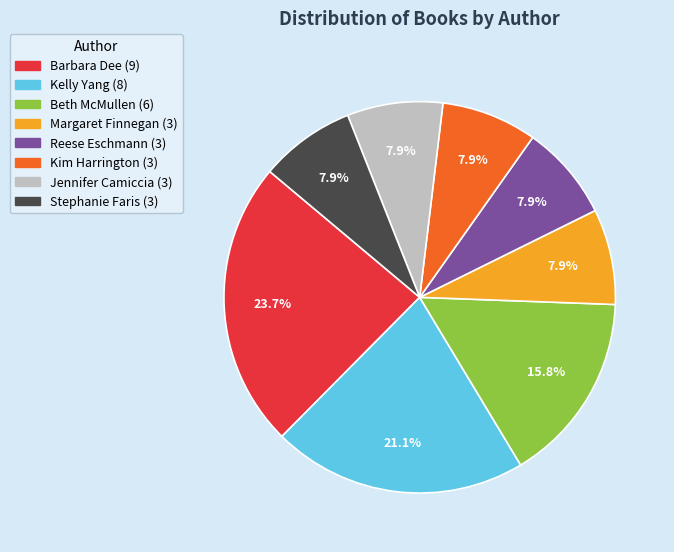

Is there any slice that represents more than half of the pie?

No